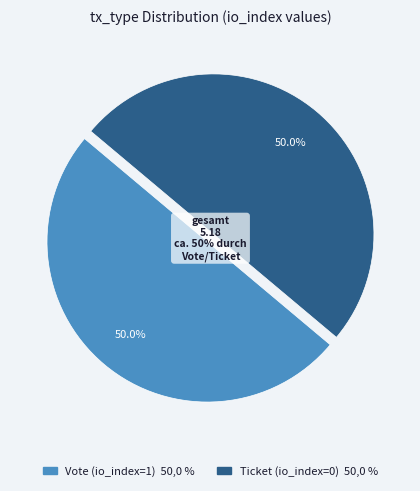

Combined, do Vote (io_index=1) and Ticket (io_index=0) account for over 50%?

Yes